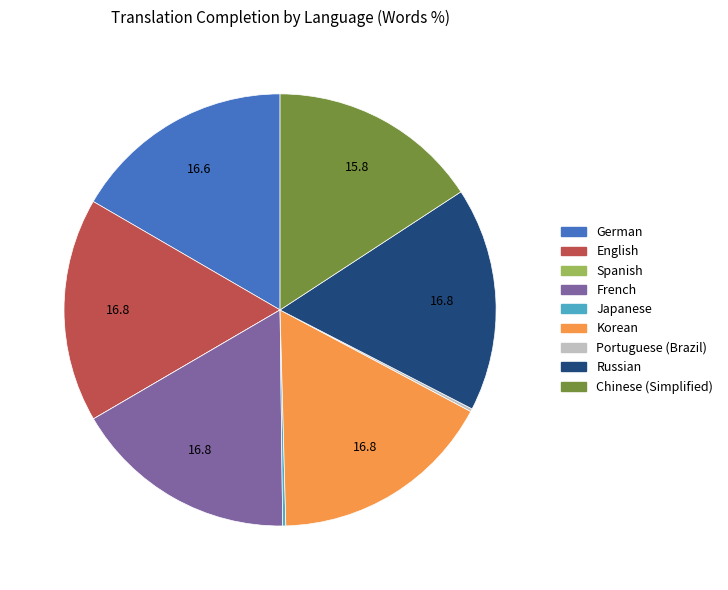

Is it true that German is 17% of the pie?

True